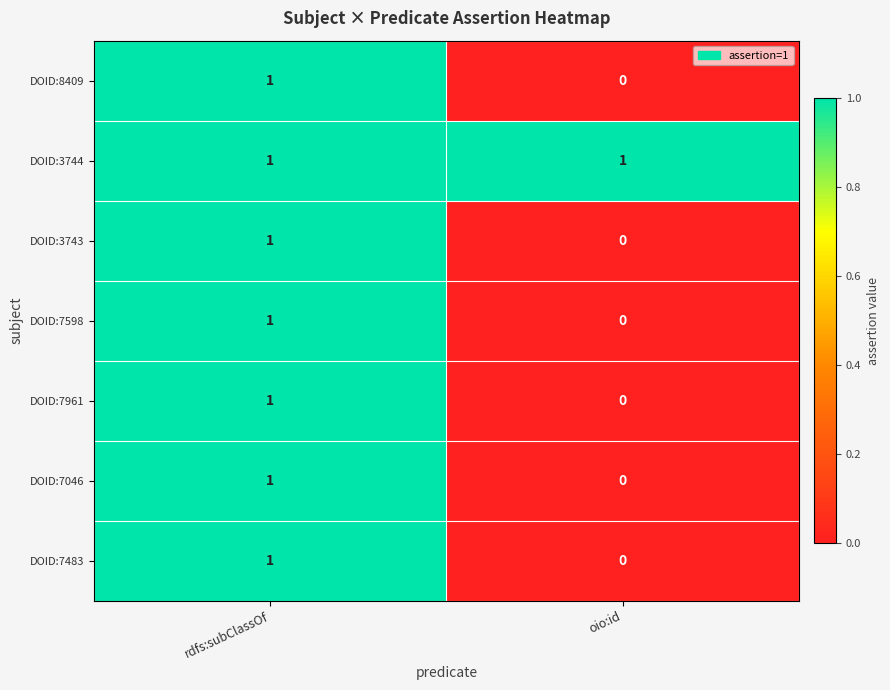

Reading right to left, what are all the values shown in this chart?

DOID:8409: oio:id=0	rdfs:subClassOf=1
DOID:3744: oio:id=1	rdfs:subClassOf=1
DOID:3743: oio:id=0	rdfs:subClassOf=1
DOID:7598: oio:id=0	rdfs:subClassOf=1
DOID:7961: oio:id=0	rdfs:subClassOf=1
DOID:7046: oio:id=0	rdfs:subClassOf=1
DOID:7483: oio:id=0	rdfs:subClassOf=1